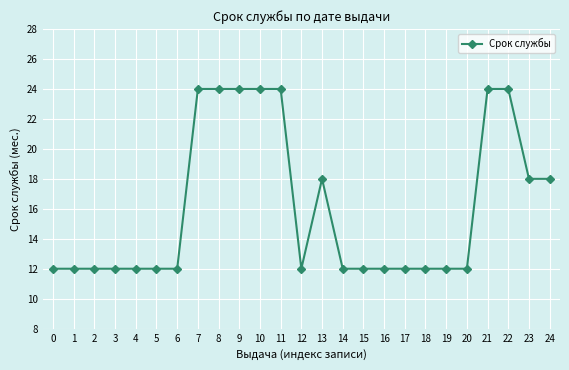

What value does the data have at 1, to the nearest 5?

10